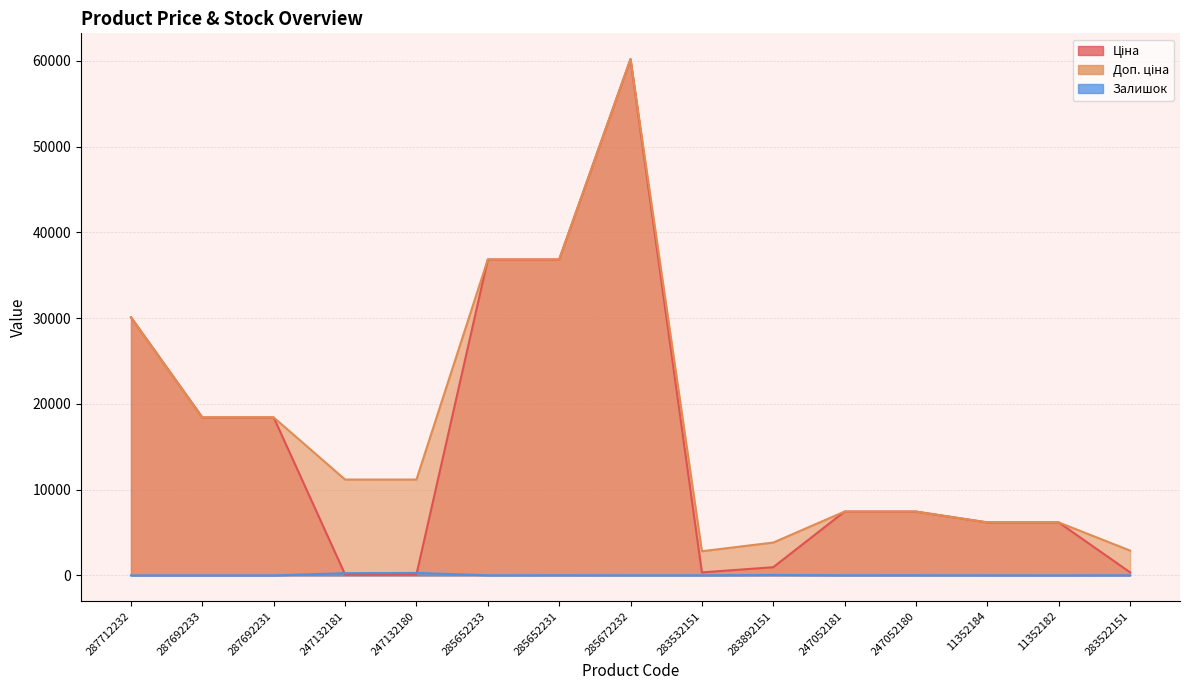

What is the difference between the highest and lowest values at 285652233?

36827.8